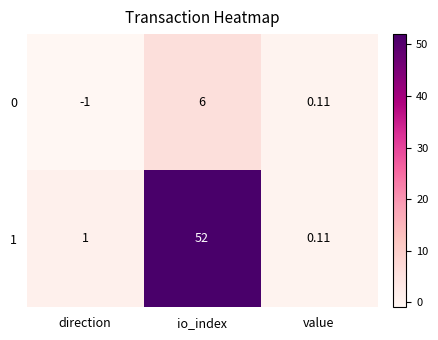

At which category does the chart reach its minimum across all series?

direction